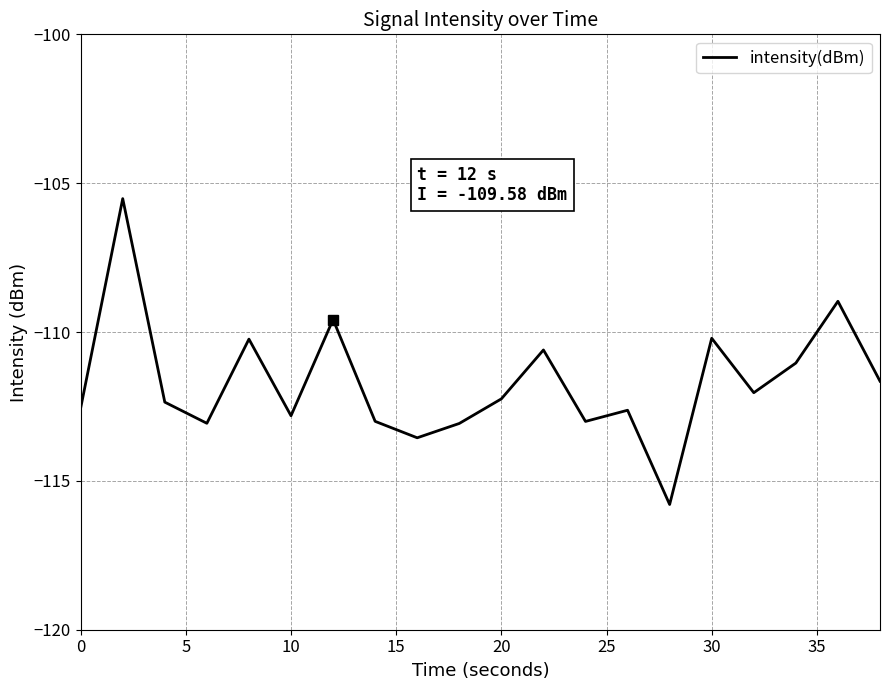

Count the number of categories in the chart.

20